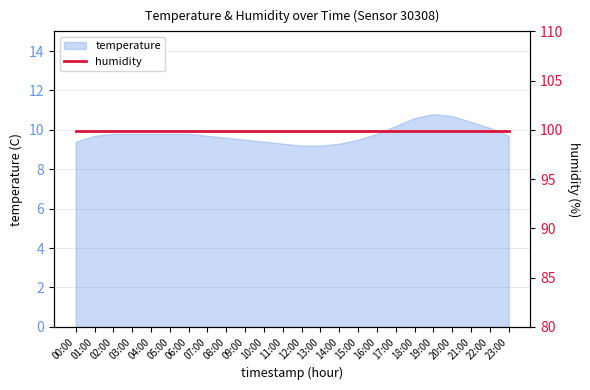

Approximately how many times larger is the value at 23:00 compared to 21:00?

0.9